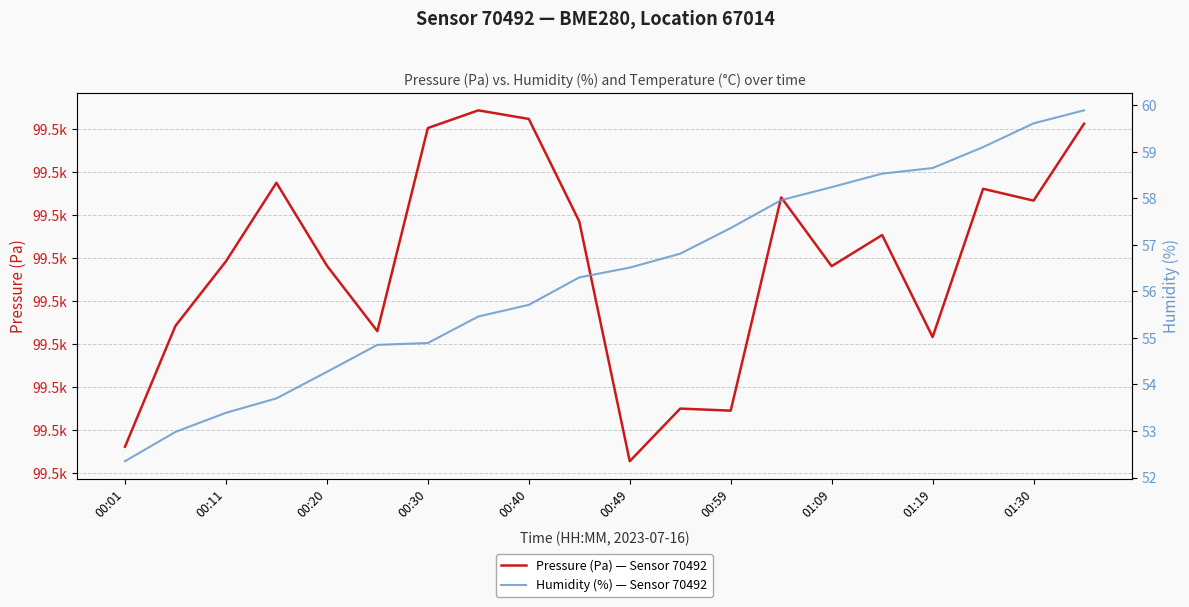

Count the number of categories in the chart.

20